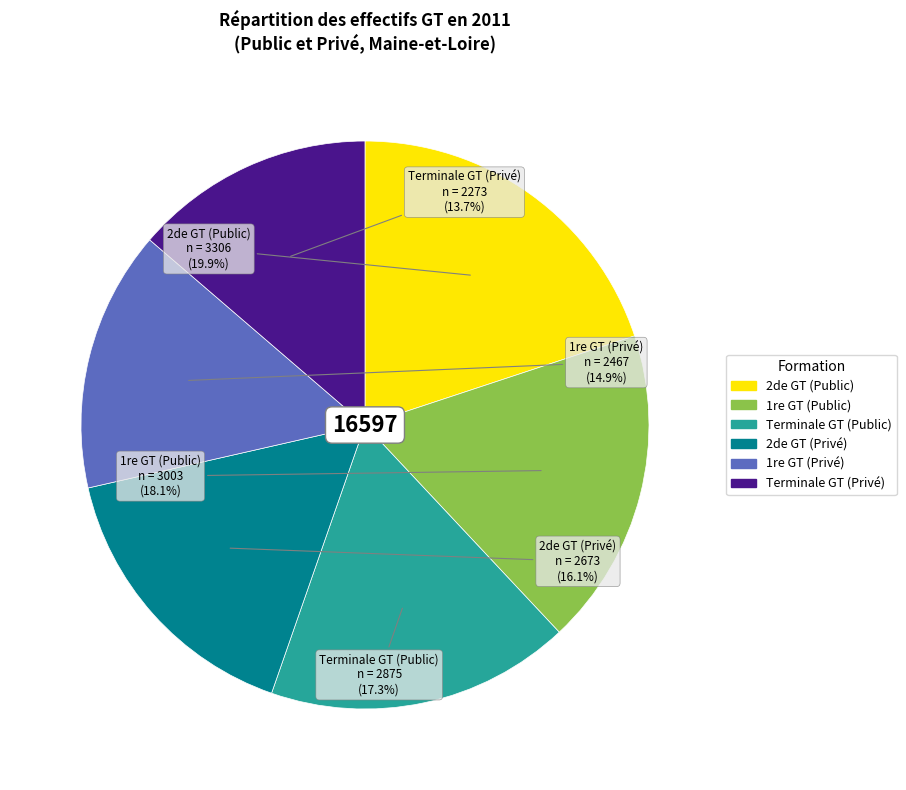

Do 1re GT (Public) and 2de GT (Public) together represent more than half of the pie?

No